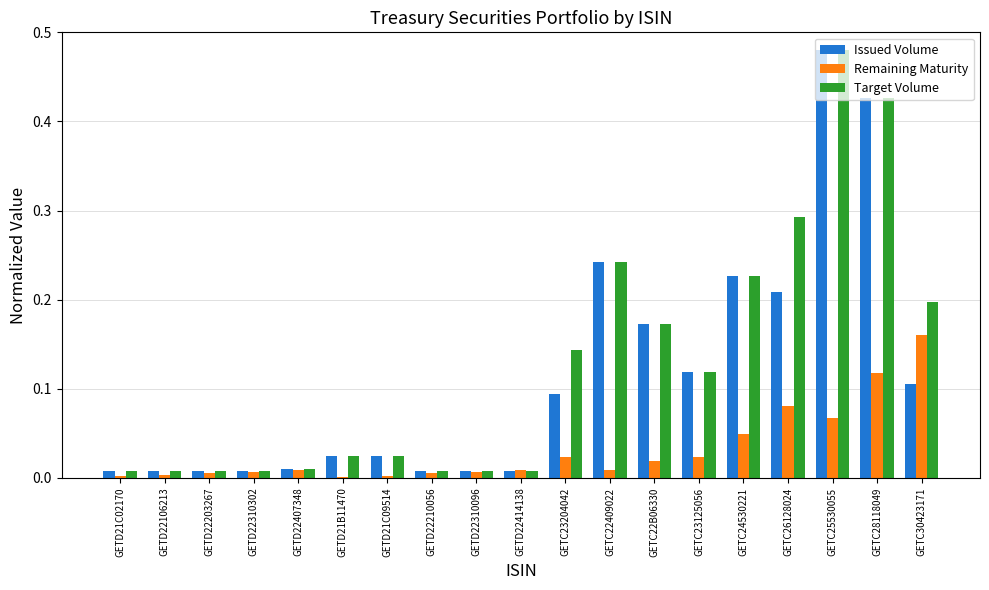

Does the chart contain stacked bars?

No